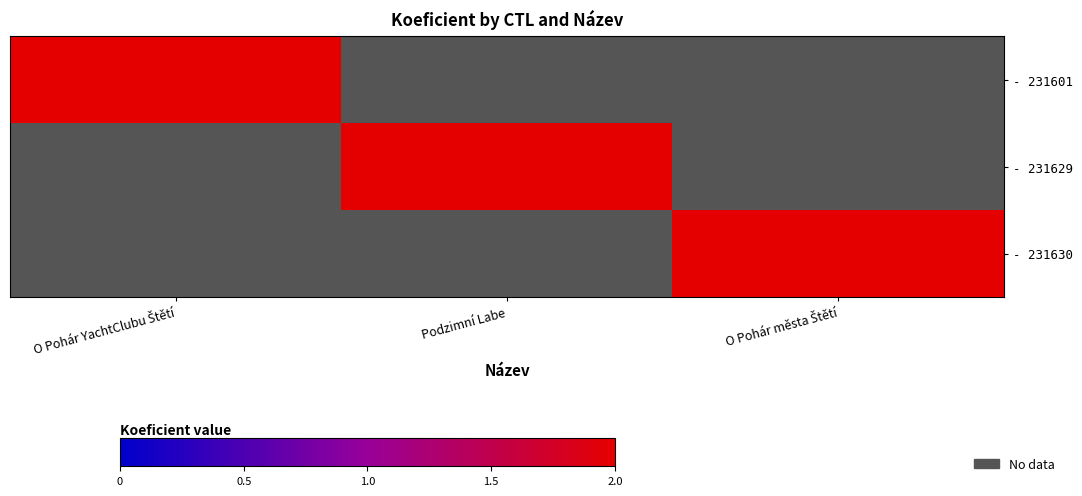

Rank the series by their maximum value, from highest to lowest.

- 231601, - 231629, - 231630